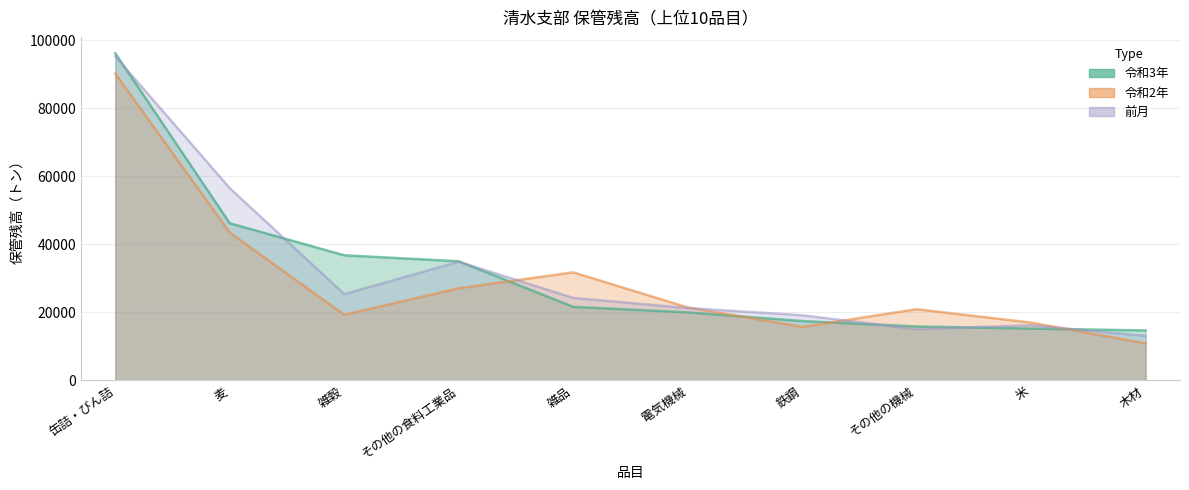

What is the greatest value displayed?

96187